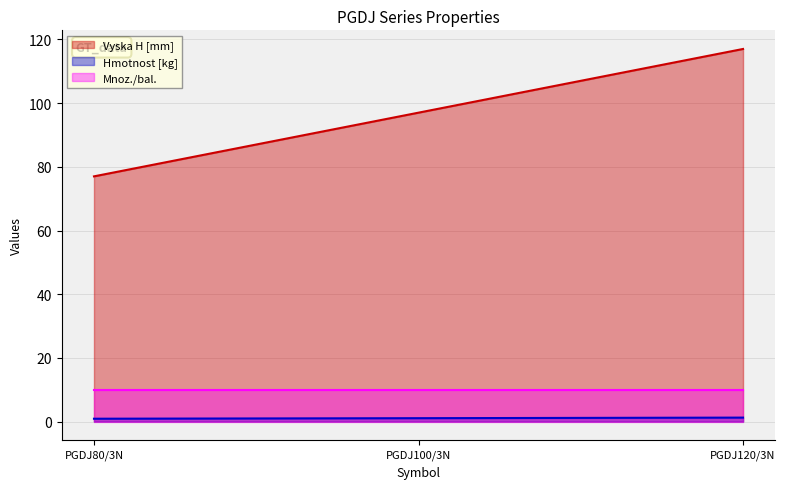

List the labels in order of Vyska H [mm] value, largest first.

PGDJ120/3N, PGDJ100/3N, PGDJ80/3N